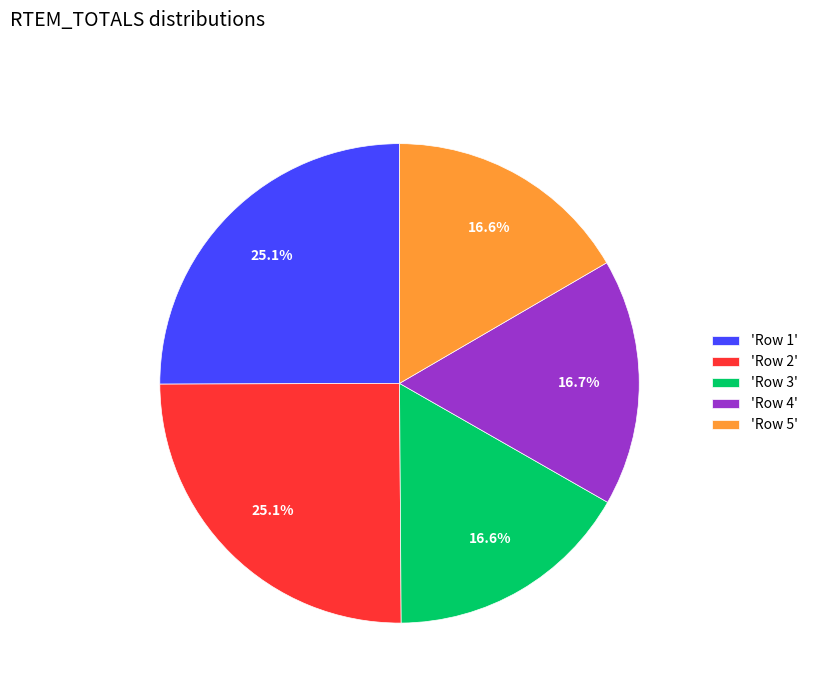

Is 'Row 3' the majority of the pie?

No